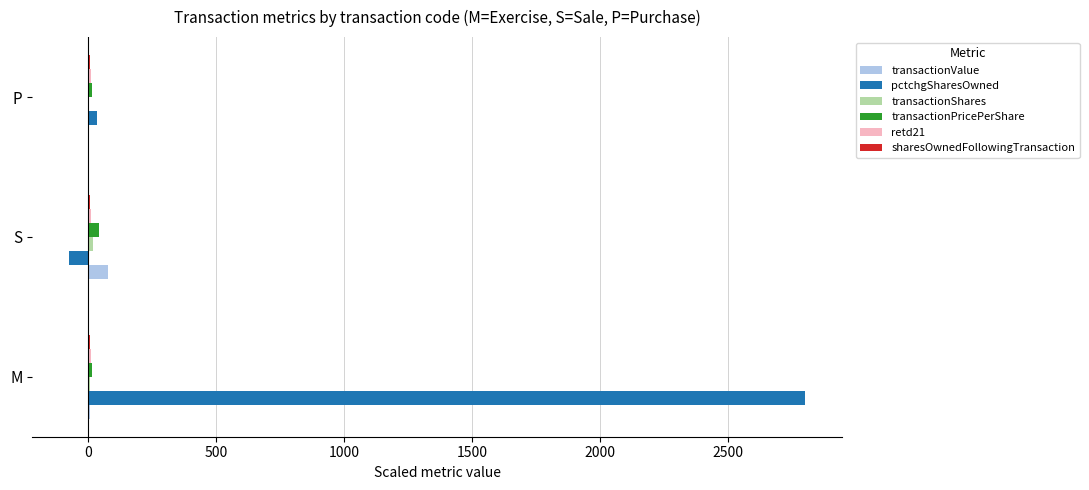

Which series has the widest spread of values?

pctchgSharesOwned